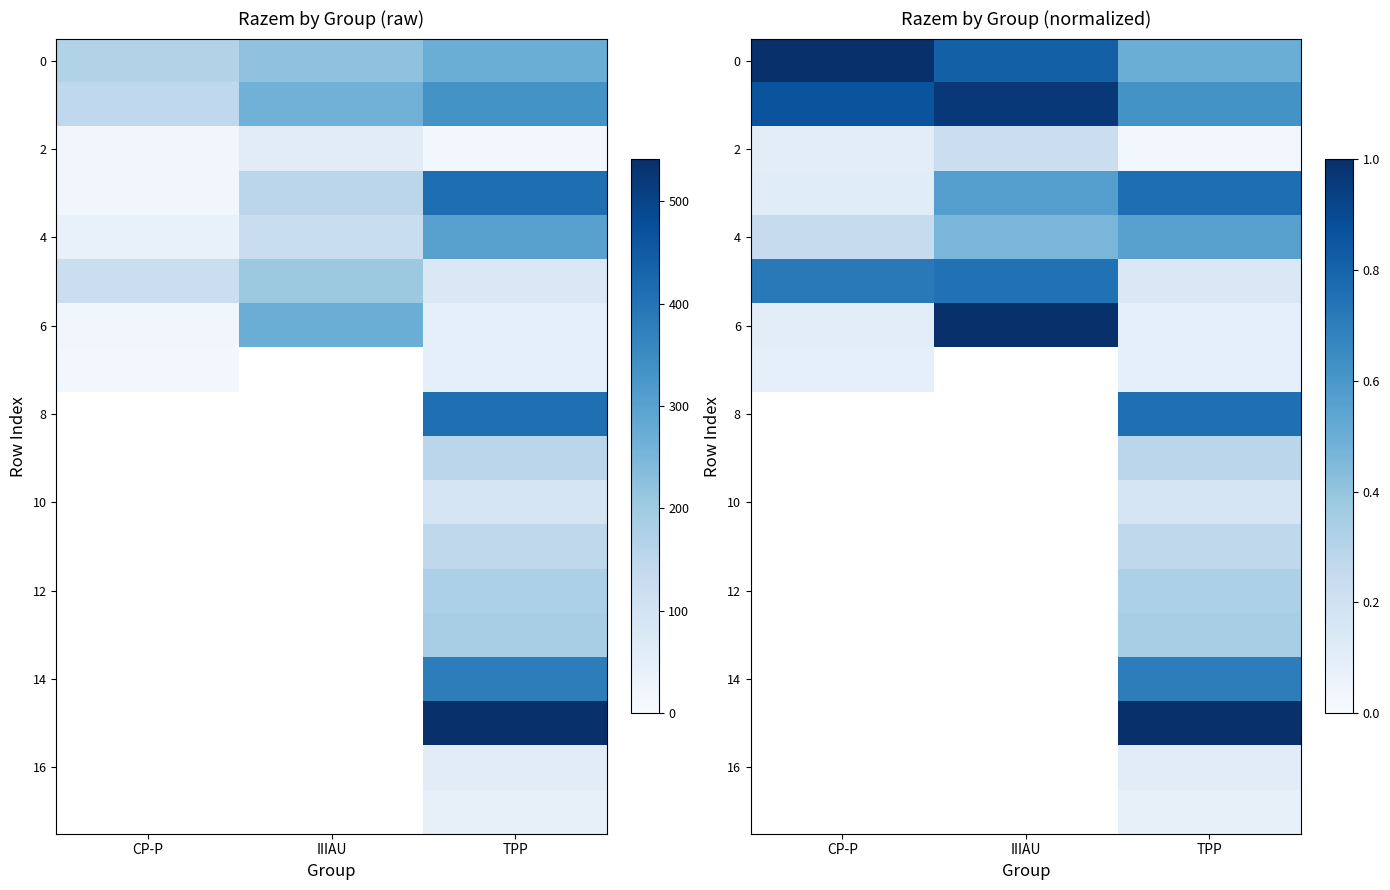

Which series has the largest range (max minus min)?

6